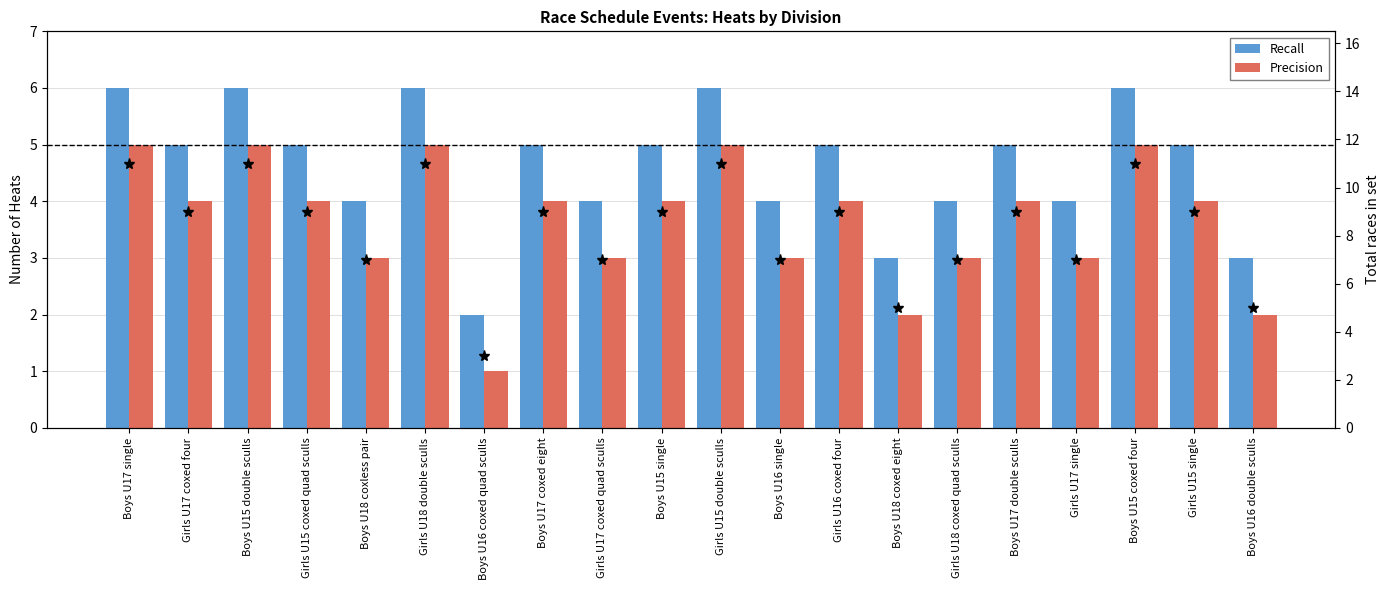

Reading left to right, transcribe all the data shown in this chart.

Recall: Boys U17 single=6	Girls U17 coxed four=5	Boys U15 double sculls=6	Girls U15 coxed quad sculls=5	Boys U18 coxless pair=4	Girls U18 double sculls=6	Boys U16 coxed quad sculls=2	Boys U17 coxed eight=5	Girls U17 coxed quad sculls=4	Boys U15 single=5	Girls U15 double sculls=6	Boys U16 single=4	Girls U16 coxed four=5	Boys U18 coxed eight=3	Girls U18 coxed quad sculls=4	Boys U17 double sculls=5	Girls U17 single=4	Boys U15 coxed four=6	Girls U15 single=5	Boys U16 double sculls=3
Precision: Boys U17 single=5	Girls U17 coxed four=4	Boys U15 double sculls=5	Girls U15 coxed quad sculls=4	Boys U18 coxless pair=3	Girls U18 double sculls=5	Boys U16 coxed quad sculls=1	Boys U17 coxed eight=4	Girls U17 coxed quad sculls=3	Boys U15 single=4	Girls U15 double sculls=5	Boys U16 single=3	Girls U16 coxed four=4	Boys U18 coxed eight=2	Girls U18 coxed quad sculls=3	Boys U17 double sculls=4	Girls U17 single=3	Boys U15 coxed four=5	Girls U15 single=4	Boys U16 double sculls=2
Total races: Boys U17 single=11	Girls U17 coxed four=9	Boys U15 double sculls=11	Girls U15 coxed quad sculls=9	Boys U18 coxless pair=7	Girls U18 double sculls=11	Boys U16 coxed quad sculls=3	Boys U17 coxed eight=9	Girls U17 coxed quad sculls=7	Boys U15 single=9	Girls U15 double sculls=11	Boys U16 single=7	Girls U16 coxed four=9	Boys U18 coxed eight=5	Girls U18 coxed quad sculls=7	Boys U17 double sculls=9	Girls U17 single=7	Boys U15 coxed four=11	Girls U15 single=9	Boys U16 double sculls=5